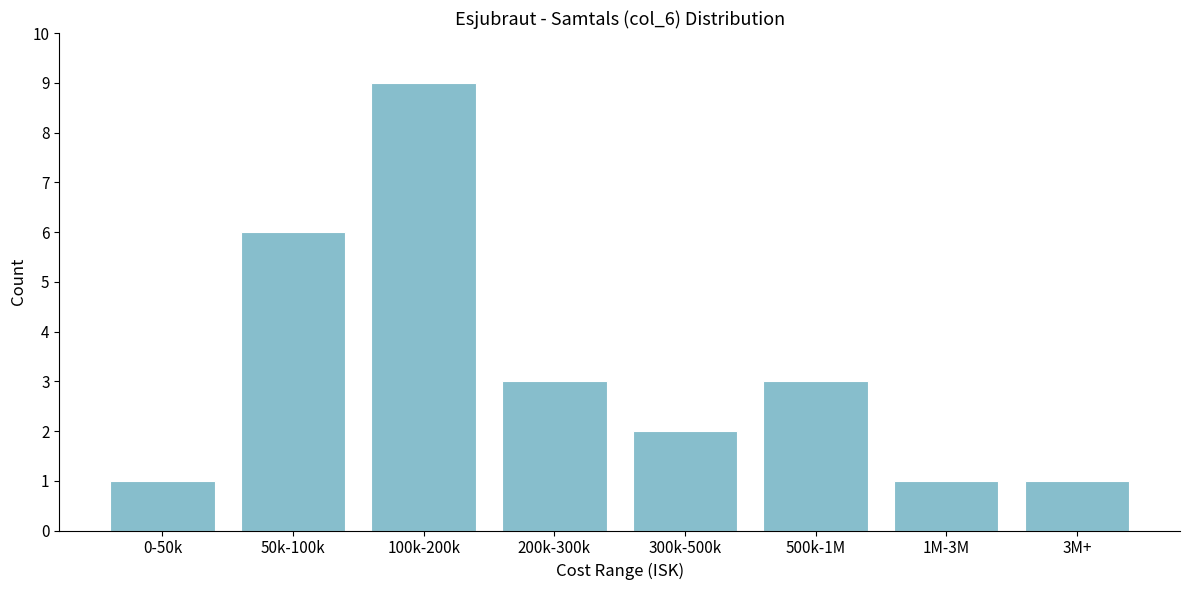

Reading right to left, what are all the values shown in this chart?

3M+=1	1M-3M=1	500k-1M=3	300k-500k=2	200k-300k=3	100k-200k=9	50k-100k=6	0-50k=1